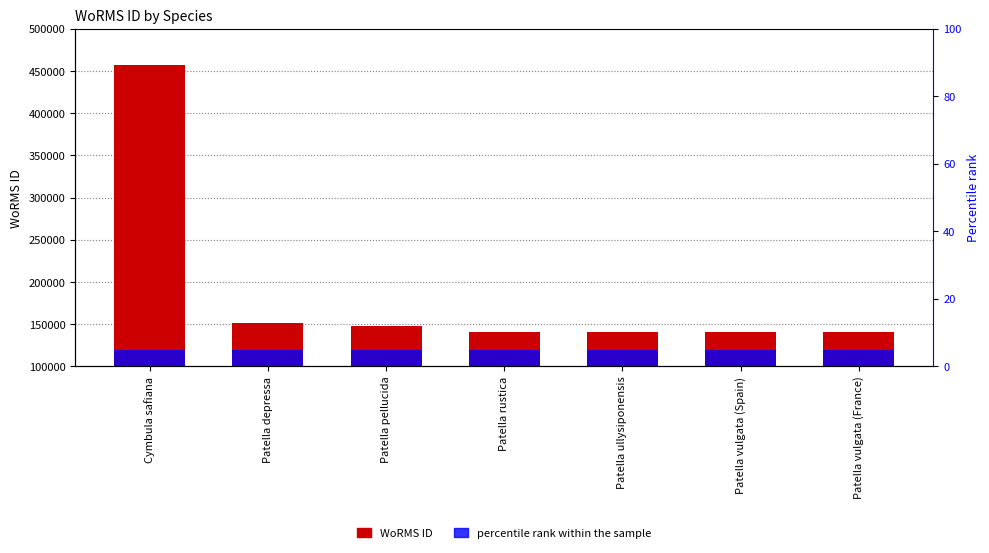

Rank the categories by value from lowest to highest.

Patella rustica, Patella ullysiponensis, Patella vulgata (Spain), Patella vulgata (France), Patella pellucida, Patella depressa, Cymbula safiana